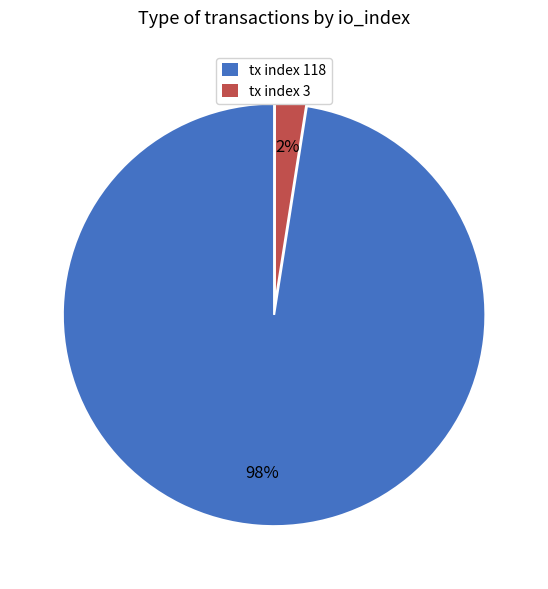

What percentage is the tx index 3 slice, to the nearest percent?

2%